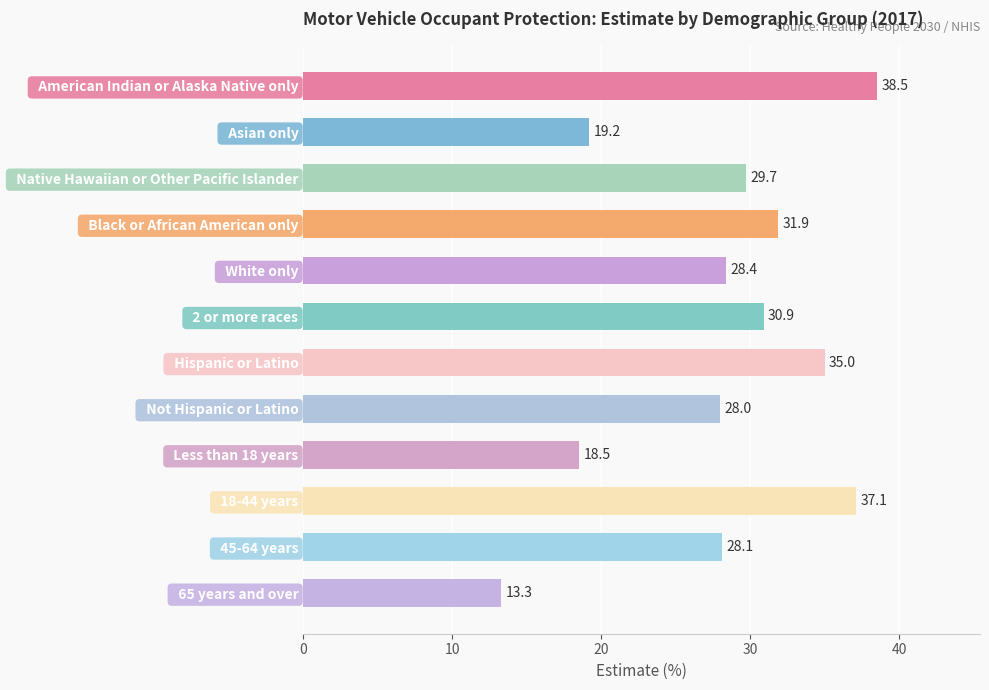

What is the label of the 2nd bar from the top?

  Asian only